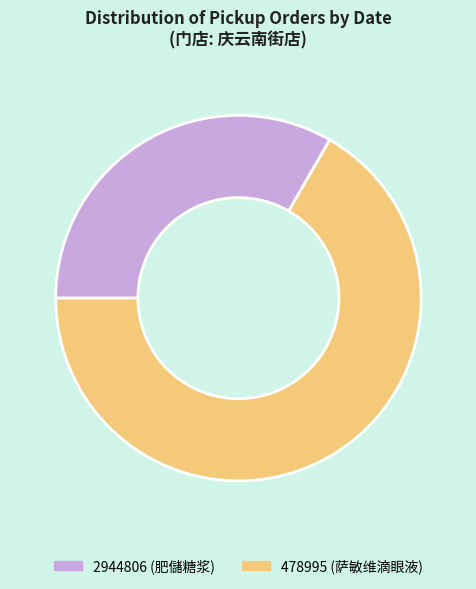

Which category has the biggest portion of the pie?

478995